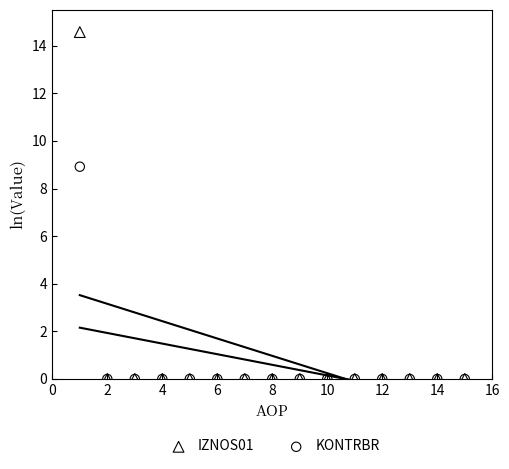

Which series has the widest spread of Y values?

IZNOS01